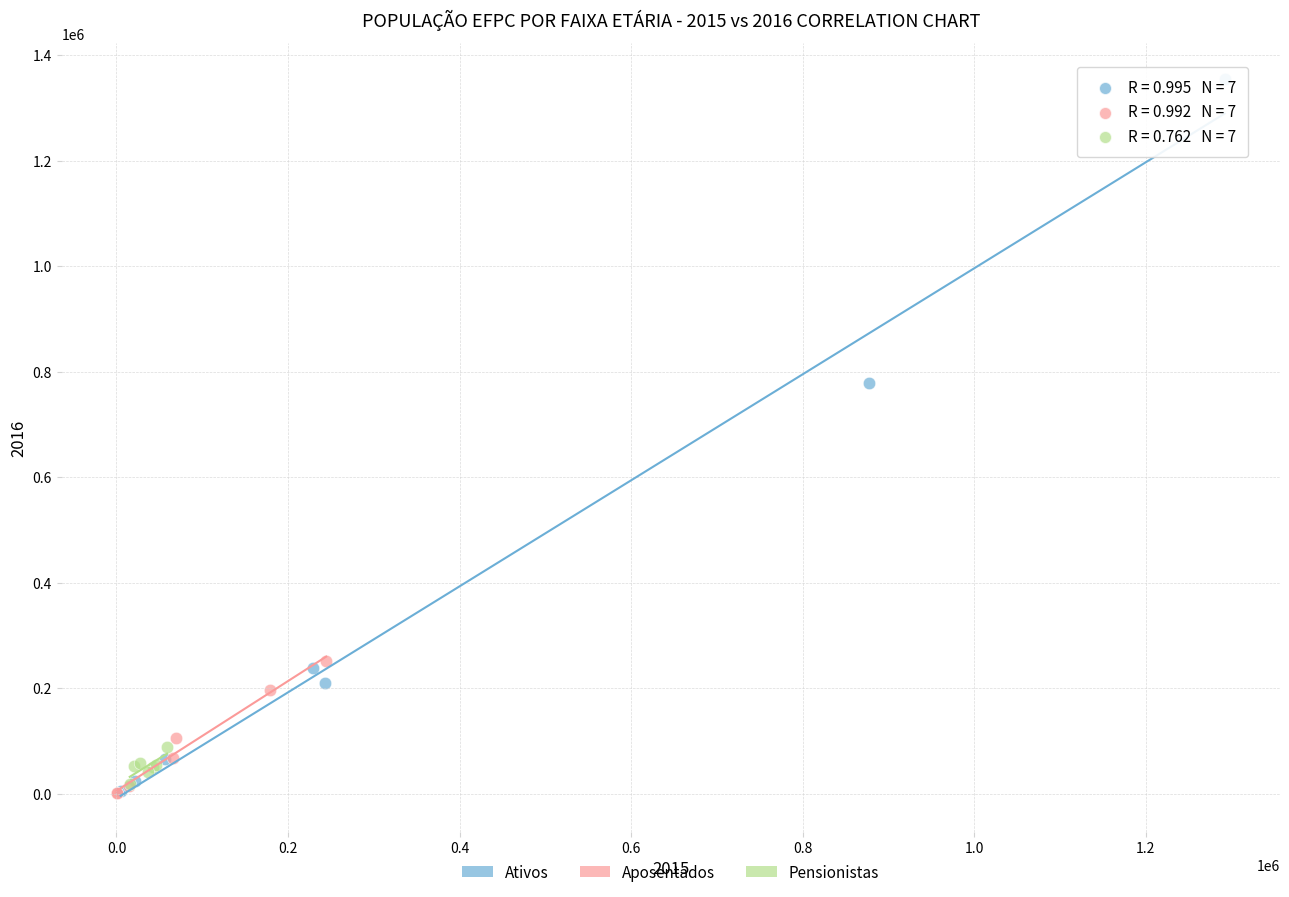

Which series contains the highest Y value?

Ativos